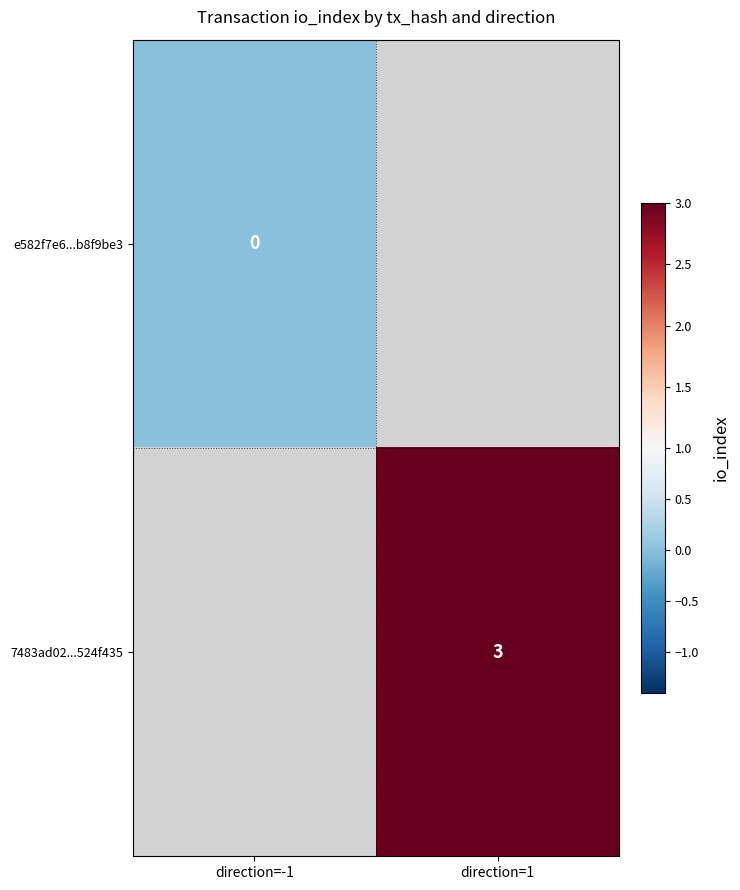

Which series has the largest range (max minus min)?

e582f7e6...b8f9be3